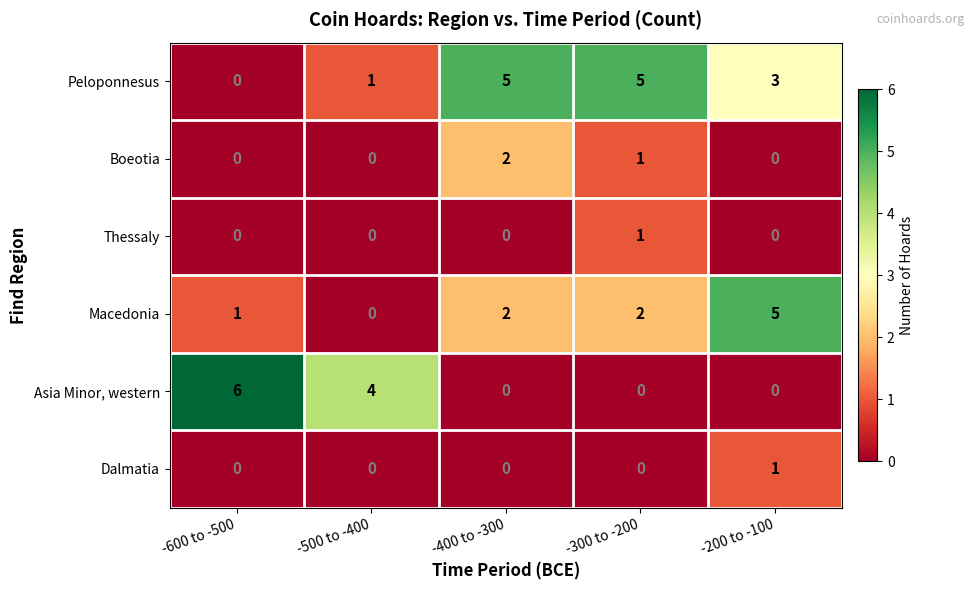

What is the total value across all series at -200 to -100?

9